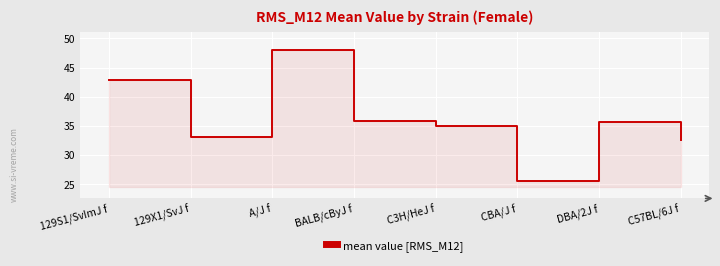

Reading right to left, transcribe all the data shown in this chart.

32.5	35.6	25.6	34.9	35.8	48.0	33.0	42.9